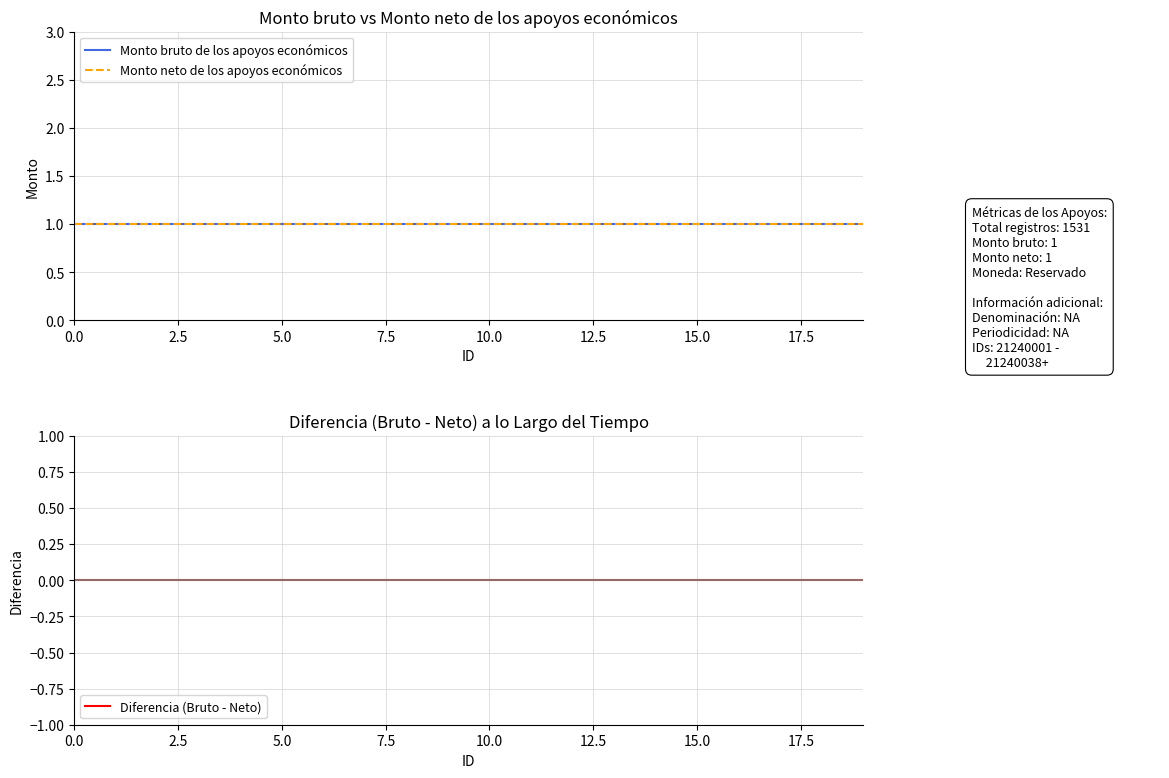

At how many categories does at least one series exceed 0?

20